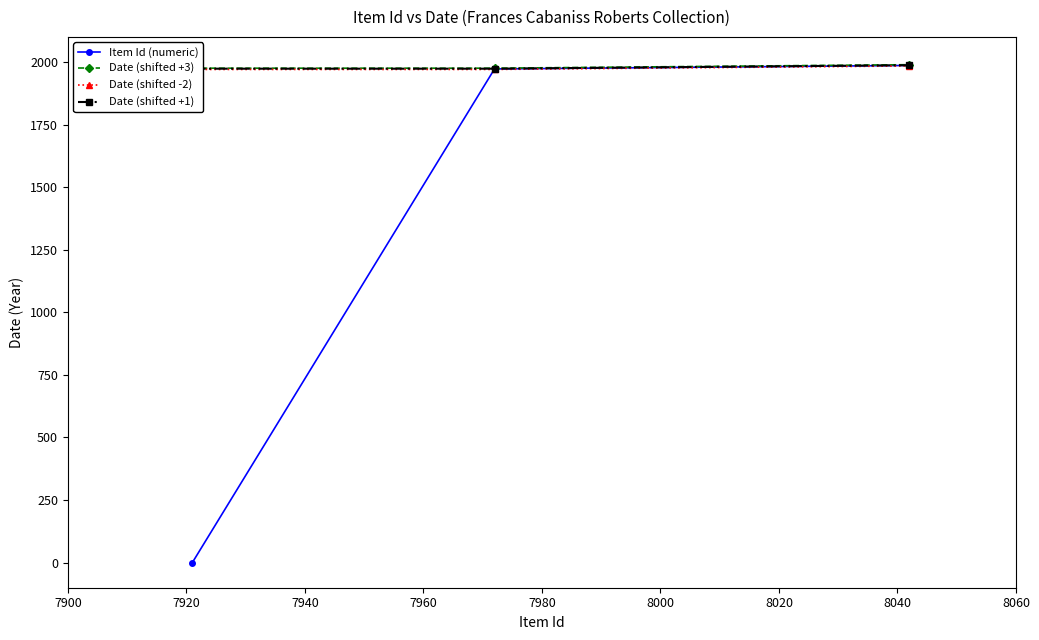

What is the maximum value for Item Id (numeric)?

1986